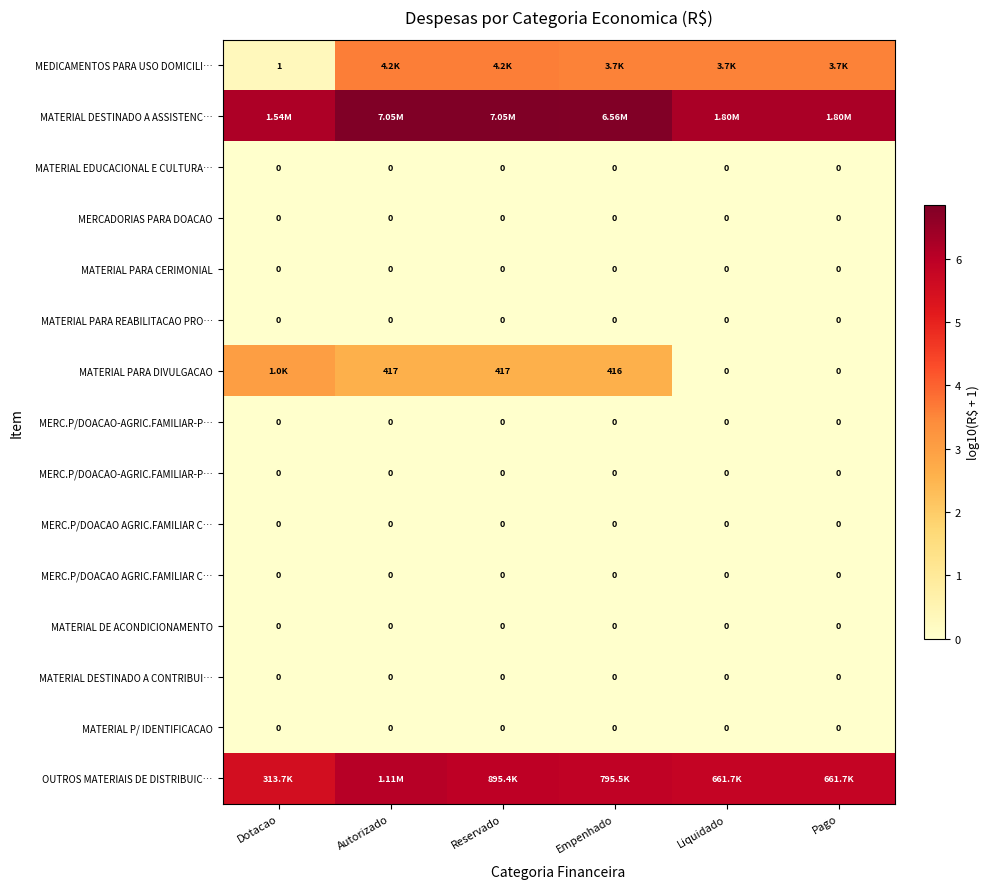

What is the spread (max minus min) of values at Pago?

6.3